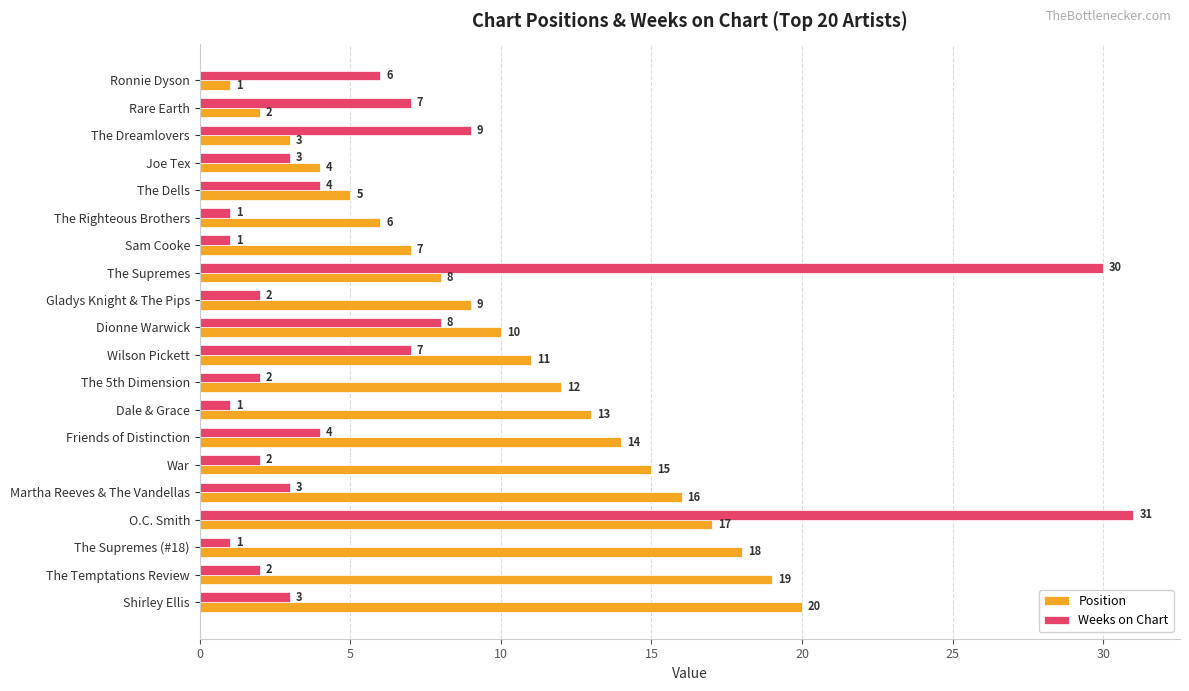

Which series has the widest spread of values?

Weeks on Chart